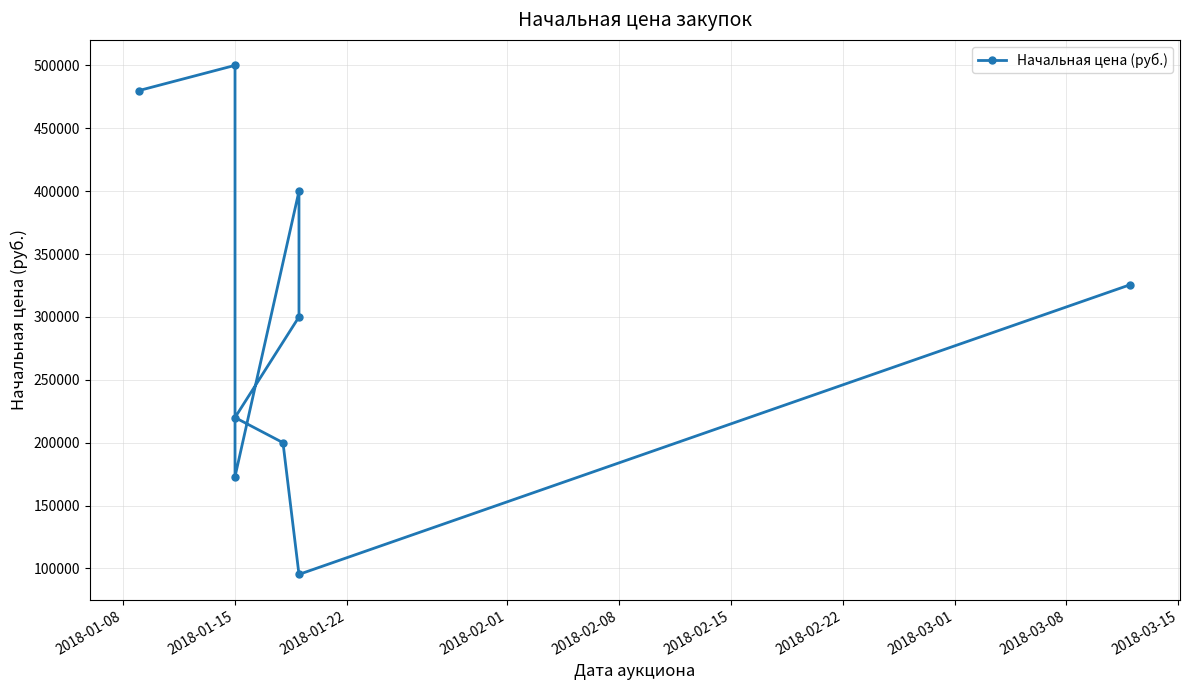

Does the chart display data point markers on the line(s)?

Yes